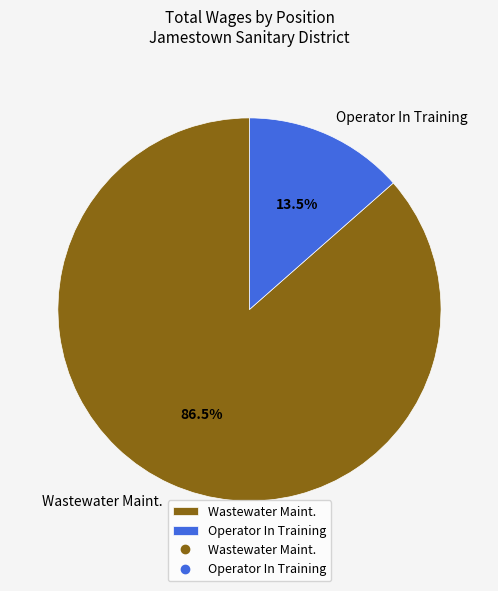

Which category has the biggest portion of the pie?

Wastewater Maint.